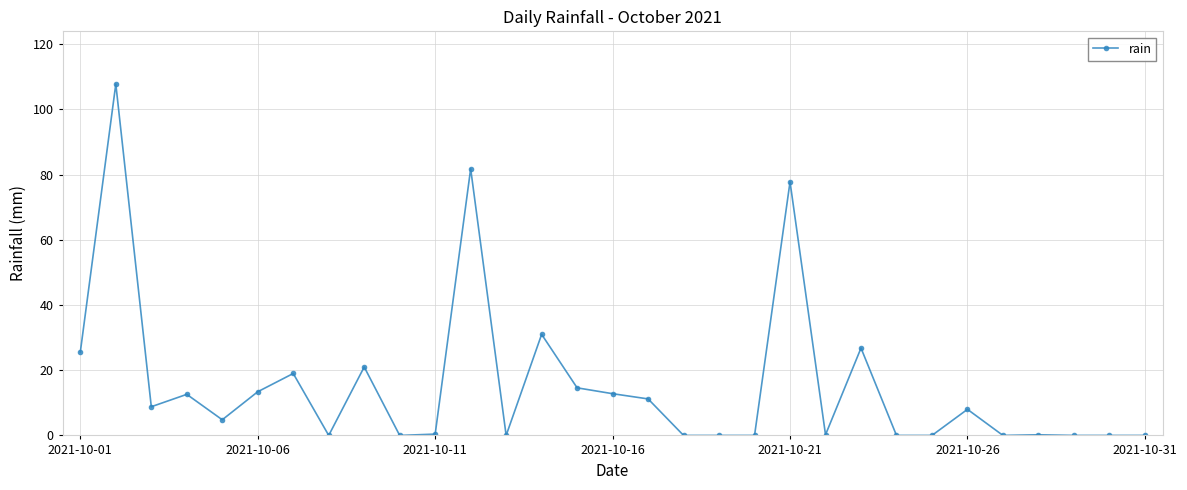

What is the value of the 3rd point from the left?

8.8